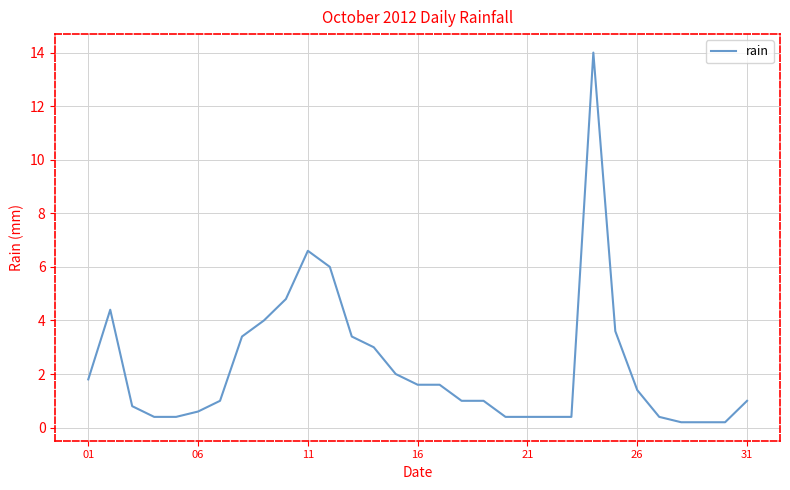

What is the difference between the maximum and minimum values?

13.8